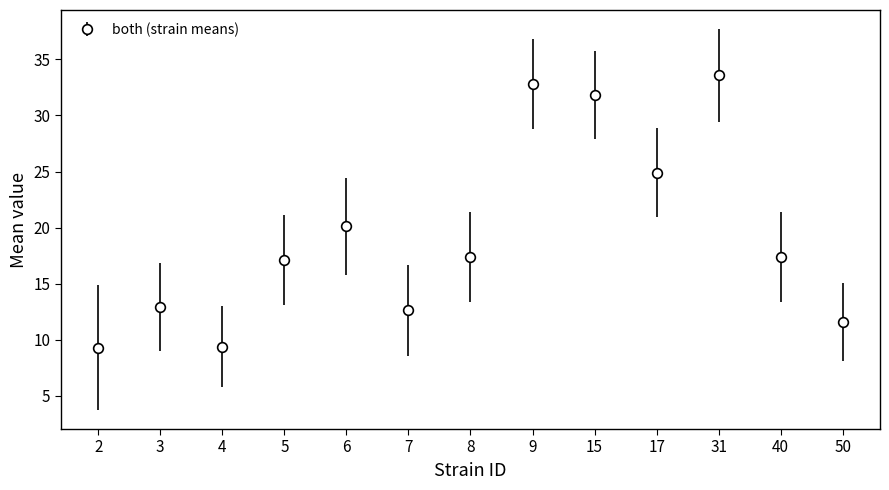

What value does the data have at 40?

17.4